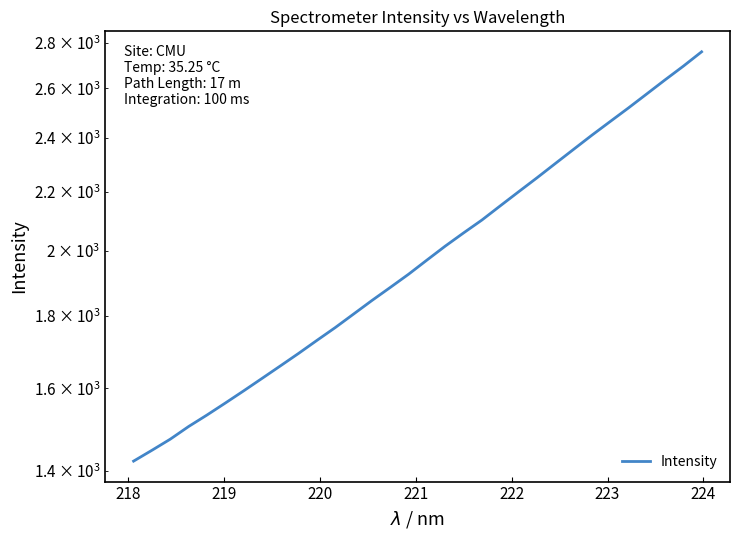

The value at 217 is 1970.5. True or false?

False